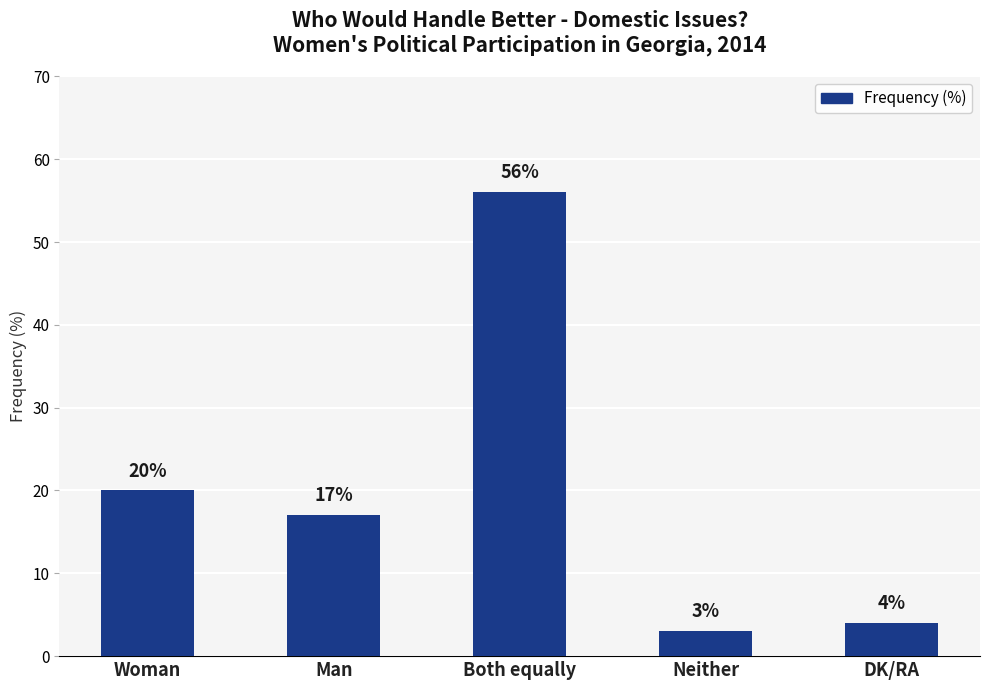

At which label does the data first exceed 17?

Woman